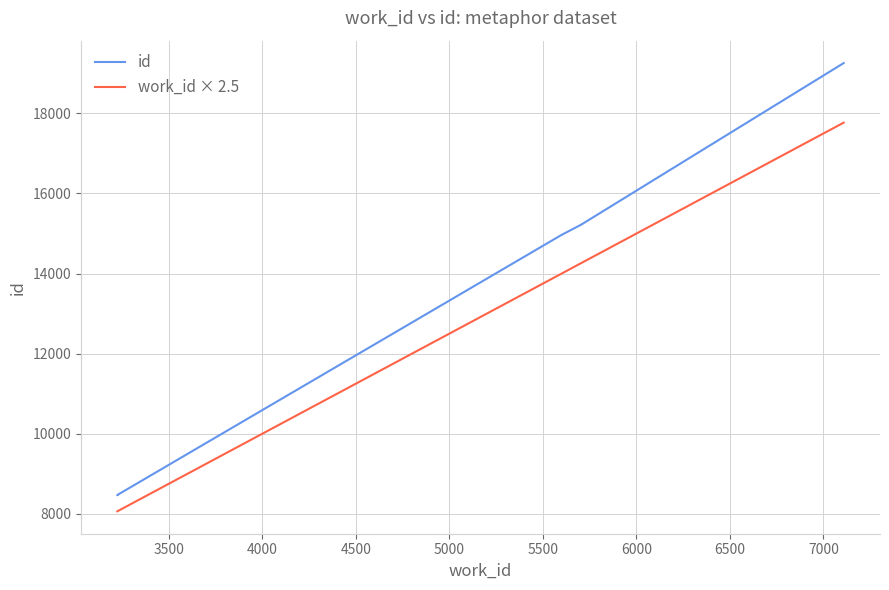

Which has a higher value, 4000 or 3500?

4000